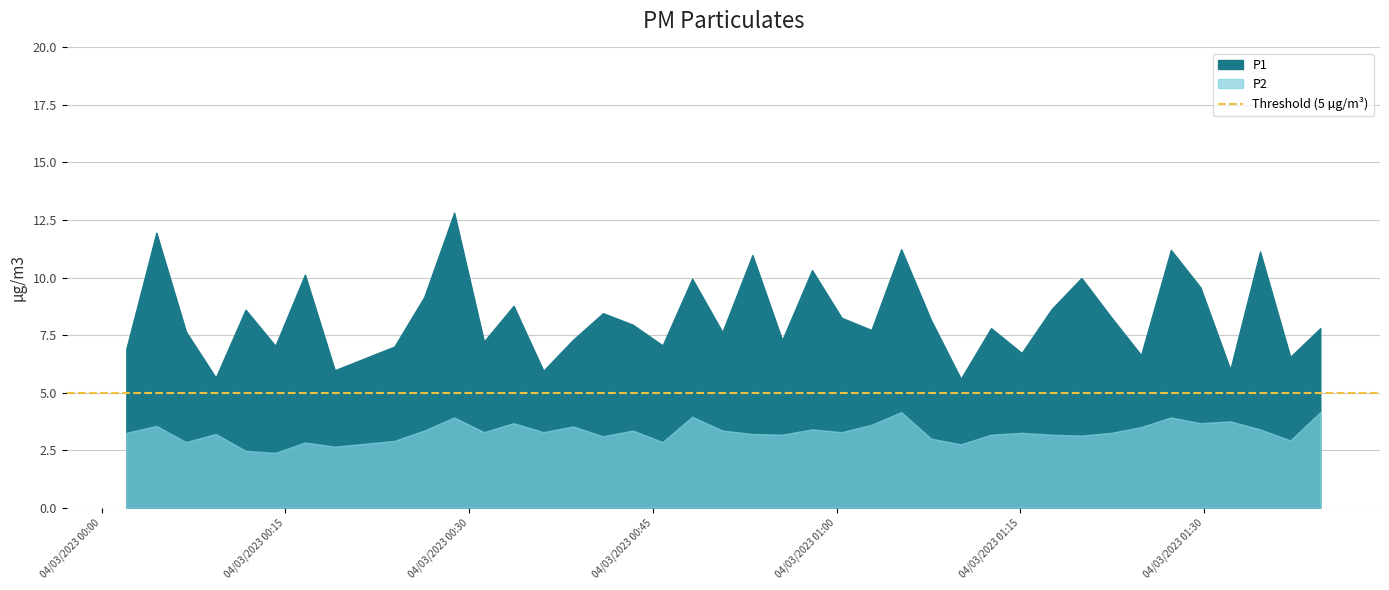

Reading left to right, transcribe all the data shown in this chart.

P1: 2023-03-04T00:02:01=6.9	2023-03-04T00:04:28=11.9	2023-03-04T00:06:53=7.7	2023-03-04T00:09:19=5.7	2023-03-04T00:11:45=8.6	2023-03-04T00:14:11=7.0	2023-03-04T00:16:36=10.1	2023-03-04T00:19:02=6.0	2023-03-04T00:23:54=7.0	2023-03-04T00:26:20=9.2	2023-03-04T00:28:47=12.8	2023-03-04T00:31:13=7.2	2023-03-04T00:33:38=8.8	2023-03-04T00:36:04=6.0	2023-03-04T00:38:30=7.3	2023-03-04T00:40:56=8.4	2023-03-04T00:43:22=8.0	2023-03-04T00:45:48=7.0	2023-03-04T00:48:13=9.9	2023-03-04T00:50:41=7.6	2023-03-04T00:53:08=11.0	2023-03-04T00:55:34=7.3	2023-03-04T00:58:00=10.3	2023-03-04T01:00:25=8.2	2023-03-04T01:02:51=7.7	2023-03-04T01:05:17=11.2	2023-03-04T01:07:43=8.2	2023-03-04T01:10:09=5.6	2023-03-04T01:12:37=7.8	2023-03-04T01:15:07=6.7	2023-03-04T01:17:34=8.6	2023-03-04T01:20:00=10.0	2023-03-04T01:22:26=8.3	2023-03-04T01:24:52=6.6	2023-03-04T01:27:18=11.2	2023-03-04T01:29:43=9.6	2023-03-04T01:32:09=6.0	2023-03-04T01:34:35=11.1	2023-03-04T01:37:03=6.5	2023-03-04T01:39:30=7.8
P2: 2023-03-04T00:02:01=3.2	2023-03-04T00:04:28=3.5	2023-03-04T00:06:53=2.9	2023-03-04T00:09:19=3.2	2023-03-04T00:11:45=2.5	2023-03-04T00:14:11=2.4	2023-03-04T00:16:36=2.8	2023-03-04T00:19:02=2.6	2023-03-04T00:23:54=2.9	2023-03-04T00:26:20=3.4	2023-03-04T00:28:47=3.9	2023-03-04T00:31:13=3.3	2023-03-04T00:33:38=3.7	2023-03-04T00:36:04=3.3	2023-03-04T00:38:30=3.5	2023-03-04T00:40:56=3.1	2023-03-04T00:43:22=3.4	2023-03-04T00:45:48=2.9	2023-03-04T00:48:13=4.0	2023-03-04T00:50:41=3.4	2023-03-04T00:53:08=3.2	2023-03-04T00:55:34=3.2	2023-03-04T00:58:00=3.4	2023-03-04T01:00:25=3.3	2023-03-04T01:02:51=3.6	2023-03-04T01:05:17=4.2	2023-03-04T01:07:43=3.0	2023-03-04T01:10:09=2.8	2023-03-04T01:12:37=3.2	2023-03-04T01:15:07=3.2	2023-03-04T01:17:34=3.2	2023-03-04T01:20:00=3.1	2023-03-04T01:22:26=3.2	2023-03-04T01:24:52=3.5	2023-03-04T01:27:18=3.9	2023-03-04T01:29:43=3.7	2023-03-04T01:32:09=3.8	2023-03-04T01:34:35=3.4	2023-03-04T01:37:03=2.9	2023-03-04T01:39:30=4.2